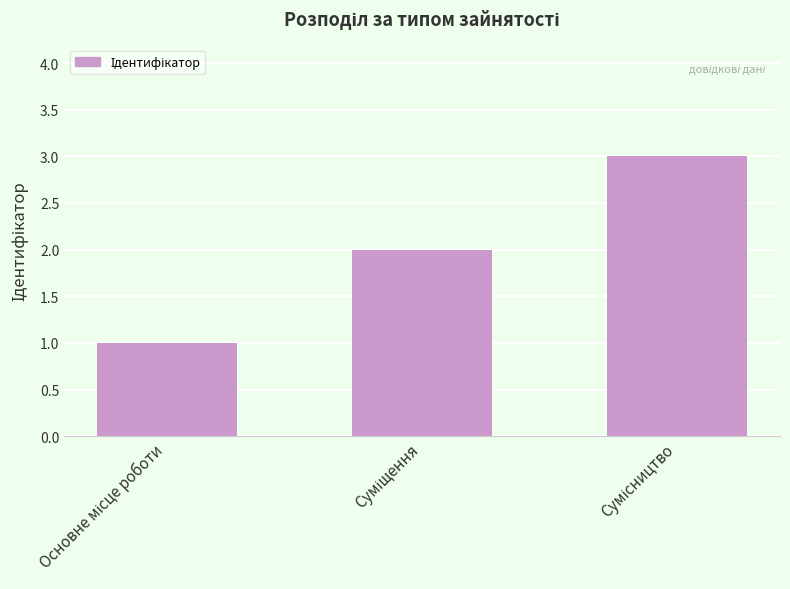

What is the greatest value displayed?

3